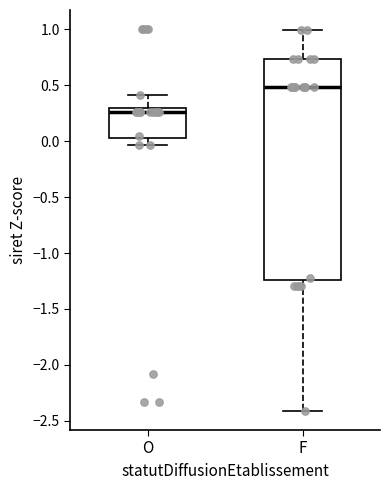

Where does the lower whisker of the box for O end on the y-axis? The values are not printed on the chart, so give them approximately, as read against the axis.

-0.05